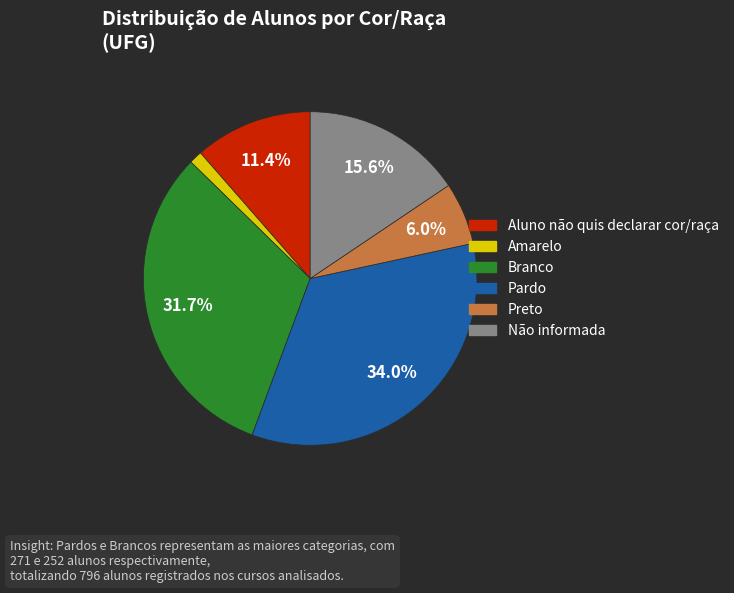

Does Não informada account for over 50% of the chart?

No